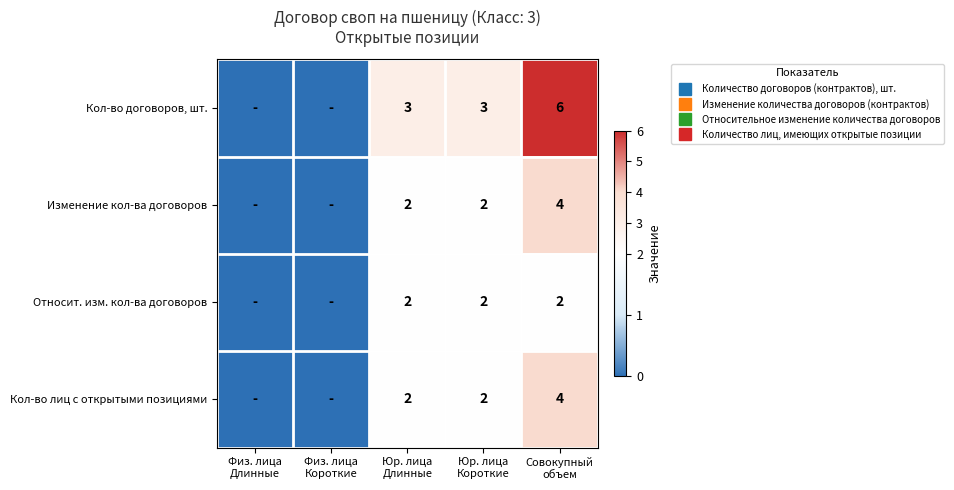

The Кол-во договоров, шт. series shows 2 at Совокупный объем. True or false?

False